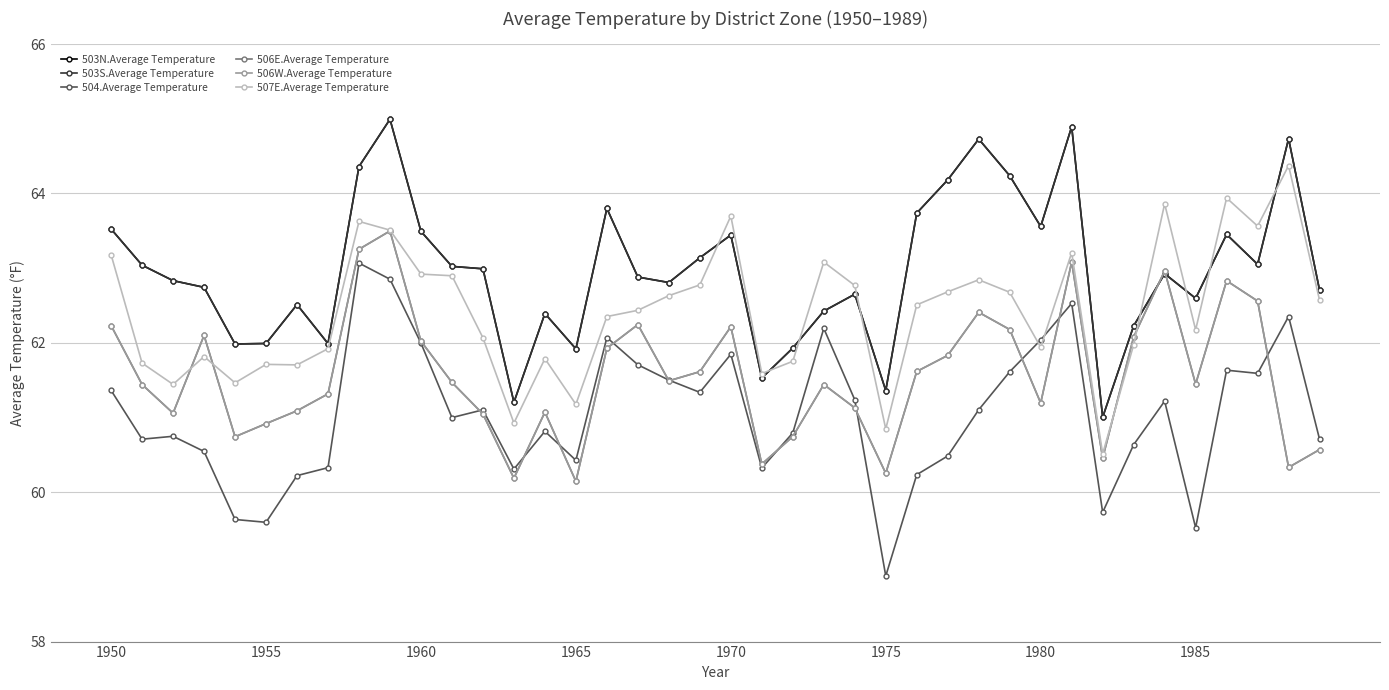

What is the maximum value shown in the chart?

65.0